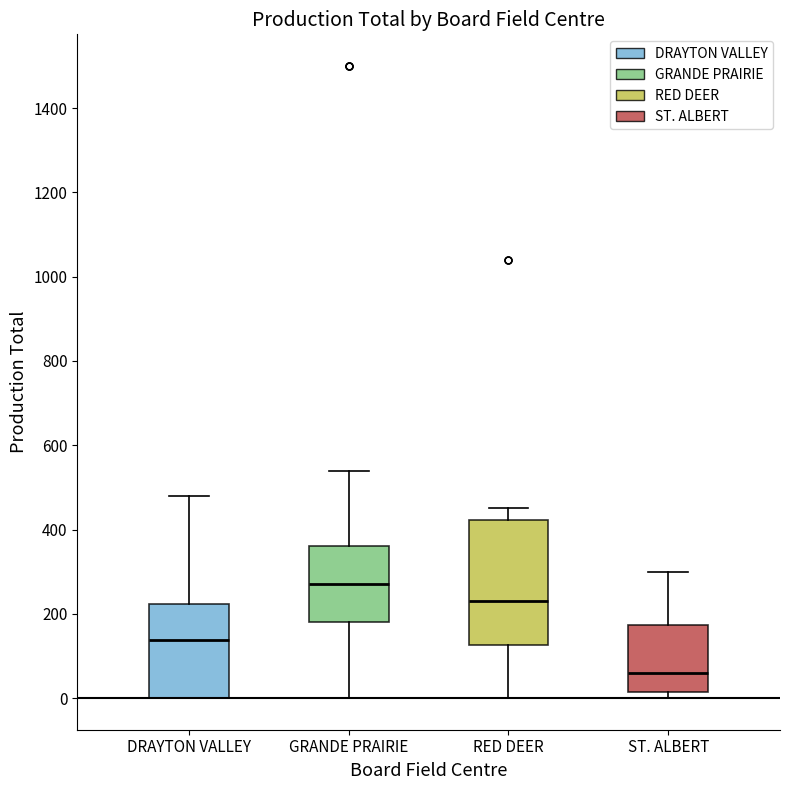

Comparing the boxes themselves (not the whiskers), which one is the tallest?

RED DEER